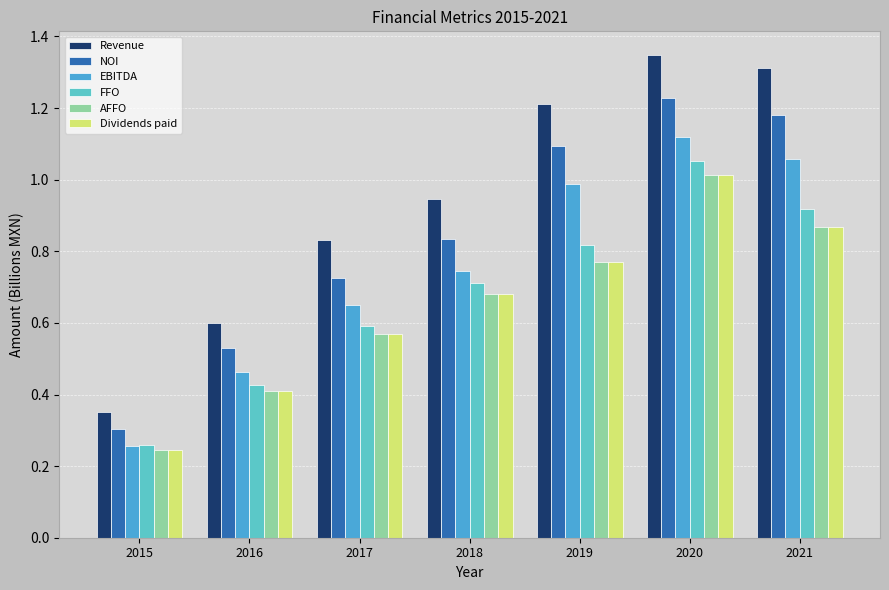

What is the sum of all AFFO values?

4.6